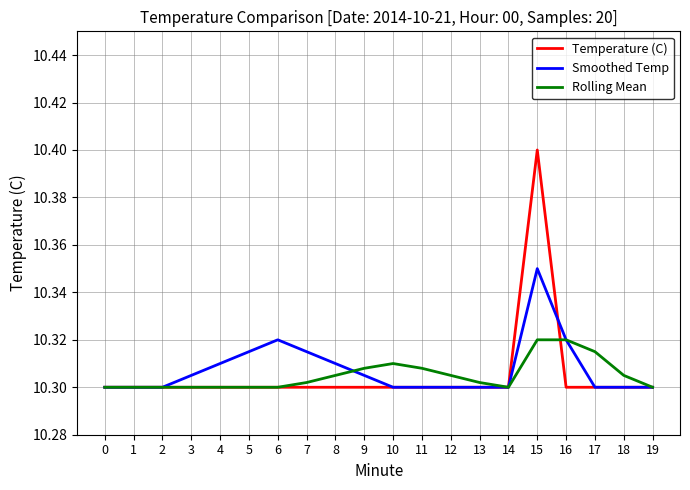

Is it true that Smoothed Temp equals 17.2 at 14?

False